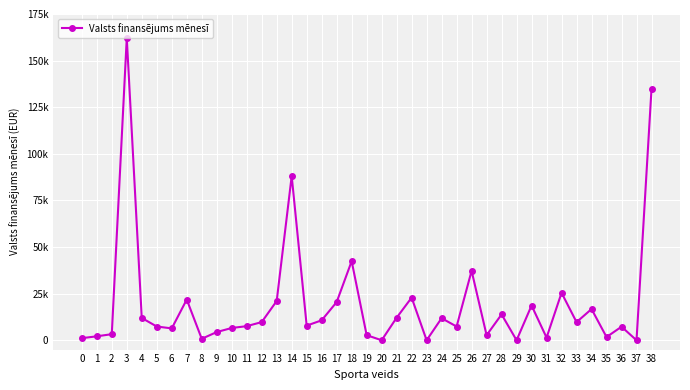

Is this an area chart (filled region under the line)?

No